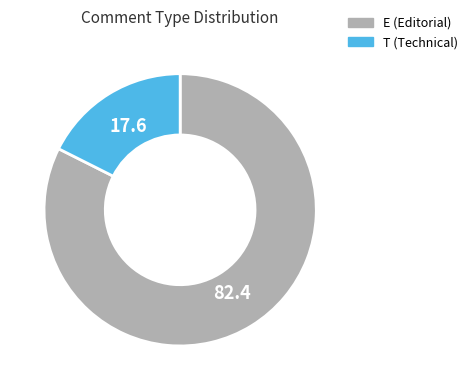

Rank the categories by value from highest to lowest.

E, T